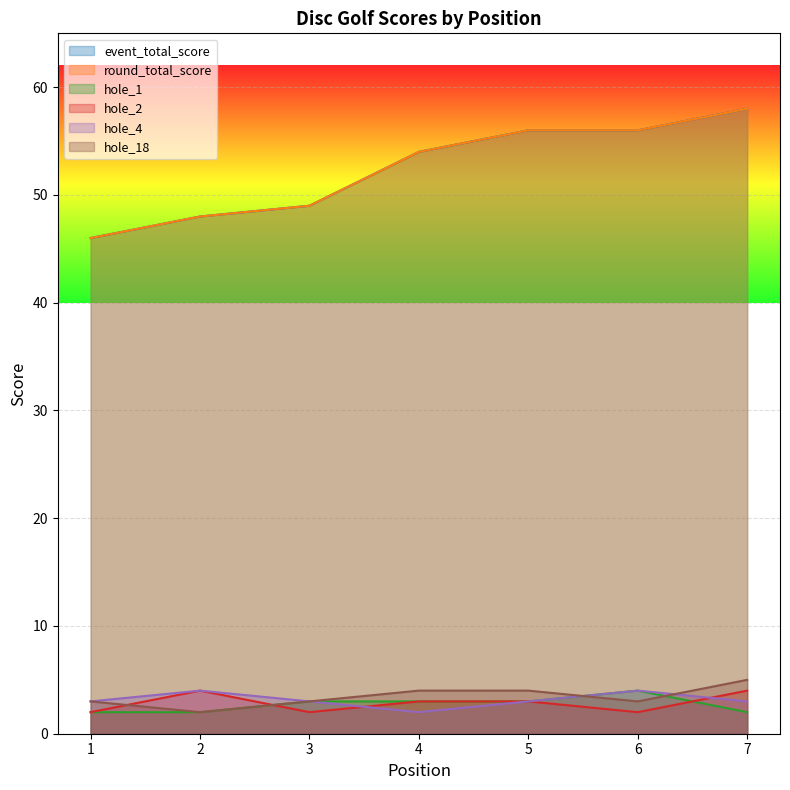

Reading left to right, transcribe all the data shown in this chart.

event_total_score: 1=46	2=48	3=49	4=54	5=56	6=56	7=58
round_total_score: 1=46	2=48	3=49	4=54	5=56	6=56	7=58
hole_1: 1=2	2=2	3=3	4=3	5=3	6=4	7=2
hole_2: 1=2	2=4	3=2	4=3	5=3	6=2	7=4
hole_4: 1=3	2=4	3=3	4=2	5=3	6=4	7=3
hole_18: 1=3	2=2	3=3	4=4	5=4	6=3	7=5